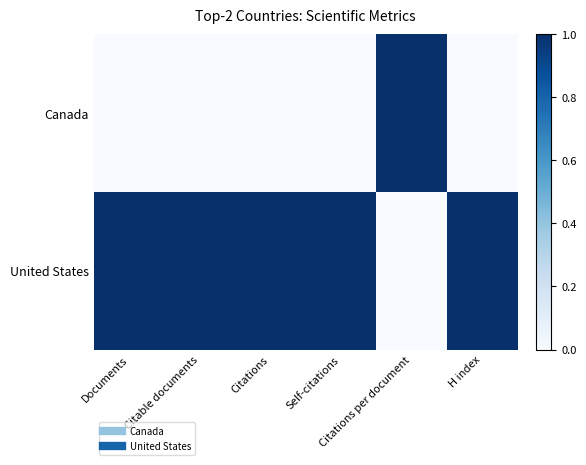

Reading left to right, extract all data points from this chart.

Canada: Documents=0	Citable documents=0	Citations=0	Self-citations=0	Citations per document=1	H index=0
United States: Documents=1	Citable documents=1	Citations=1	Self-citations=1	Citations per document=0	H index=1